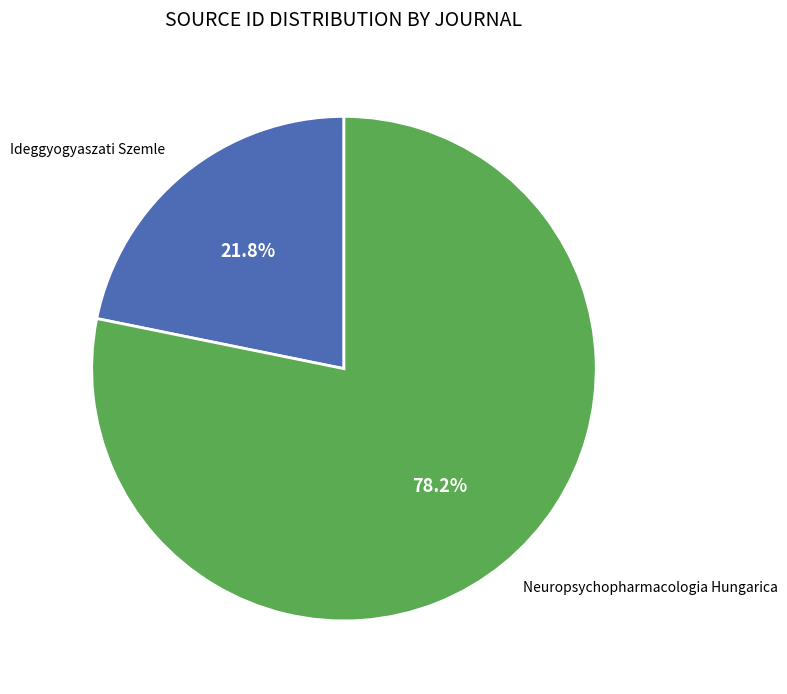

To the nearest percent, what is the combined percentage of Neuropsychopharmacologia Hungarica and Ideggyogyaszati Szemle?

100%